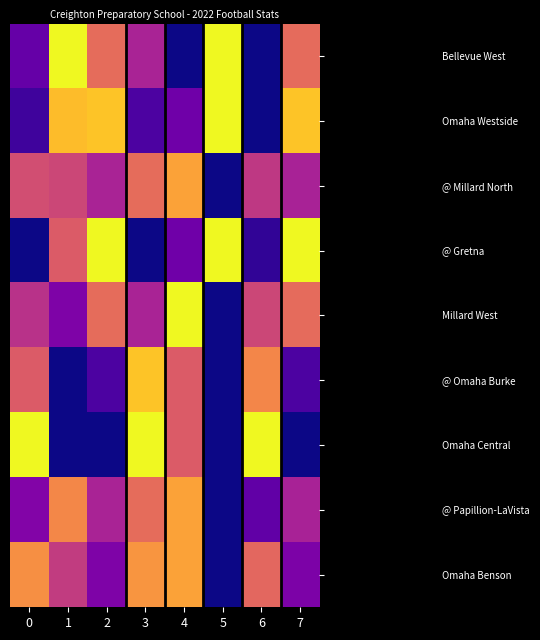

What is the spread (max minus min) of values at 0?

1.0